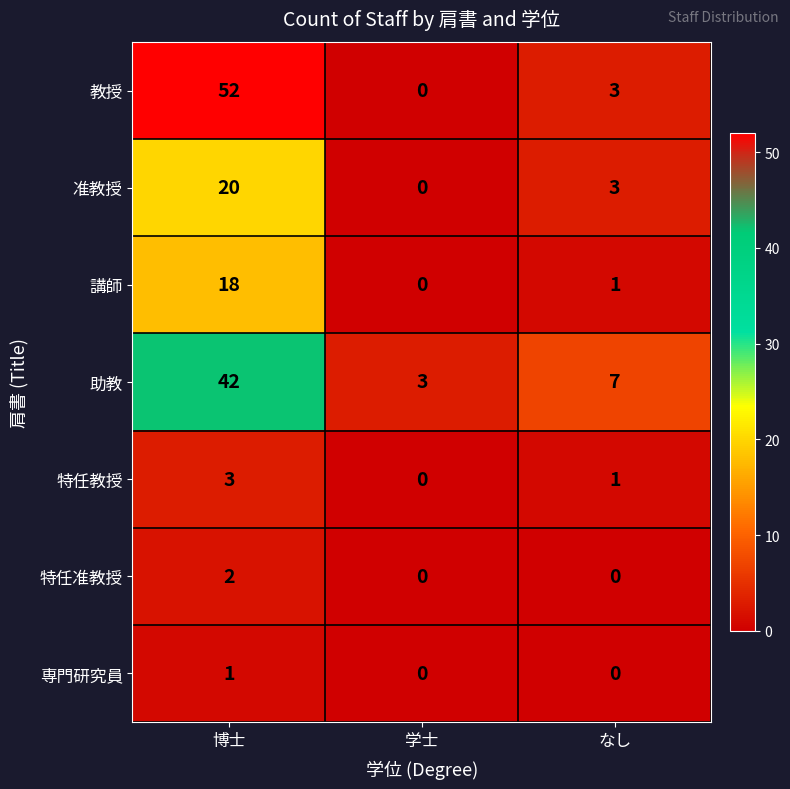

At which label does 准教授 reach its minimum?

学士